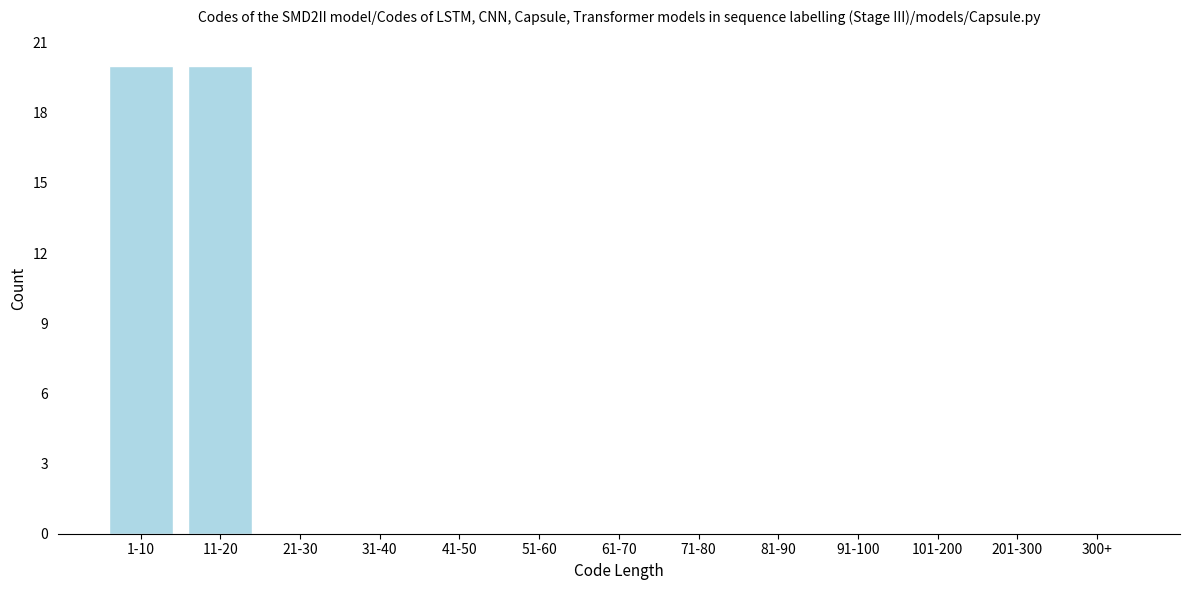

Reading left to right, transcribe all the data shown in this chart.

1-10=20	11-20=20	21-30=0	31-40=0	41-50=0	51-60=0	61-70=0	71-80=0	81-90=0	91-100=0	101-200=0	201-300=0	300+=0